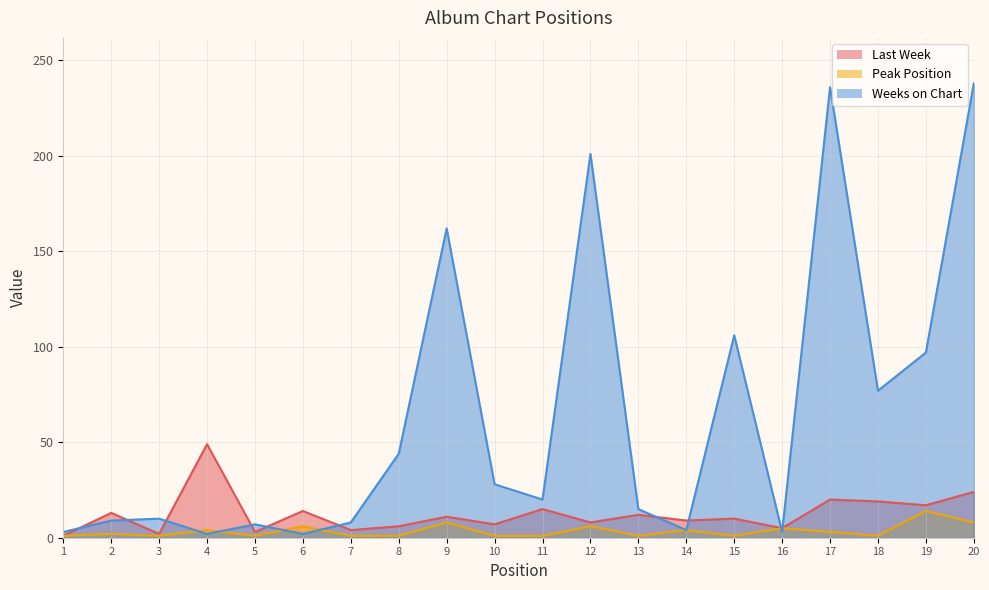

How many lines are shown in the chart?

3